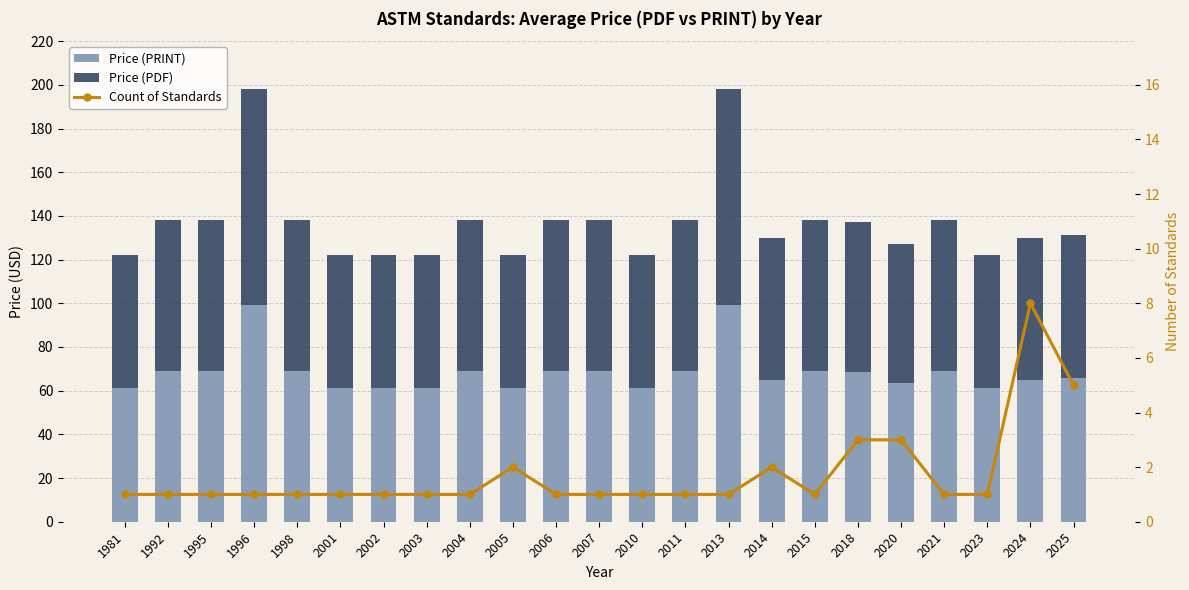

Which has a higher value, 2010 or 2023?

2010